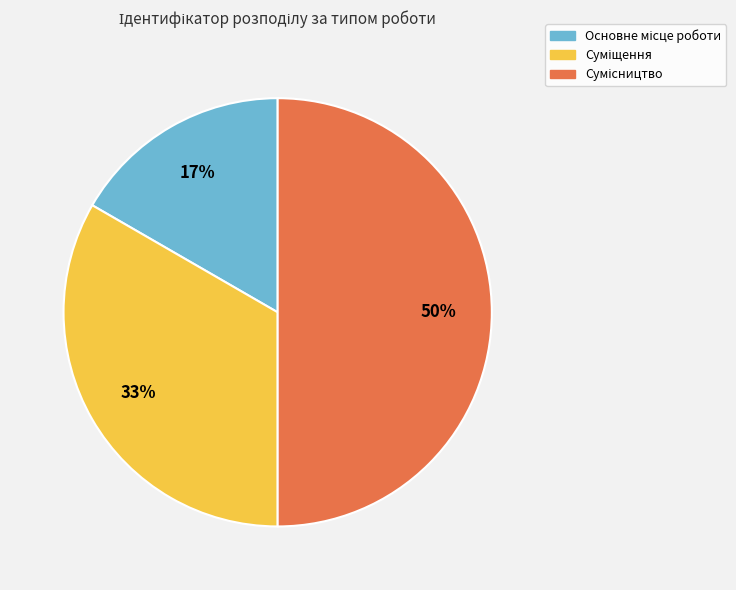

To the nearest percent, what is the difference between the largest and smallest slice percentages?

33%